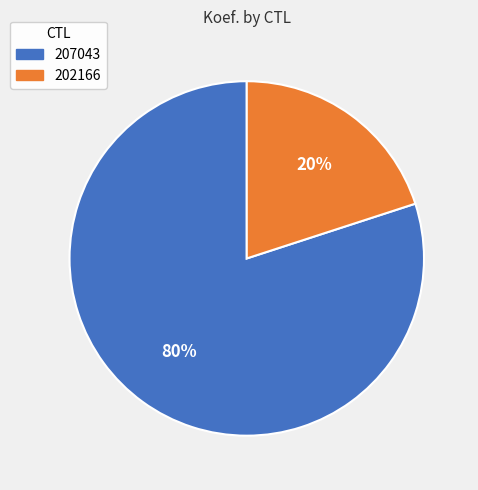

Between 207043 and 202166, which is larger?

207043